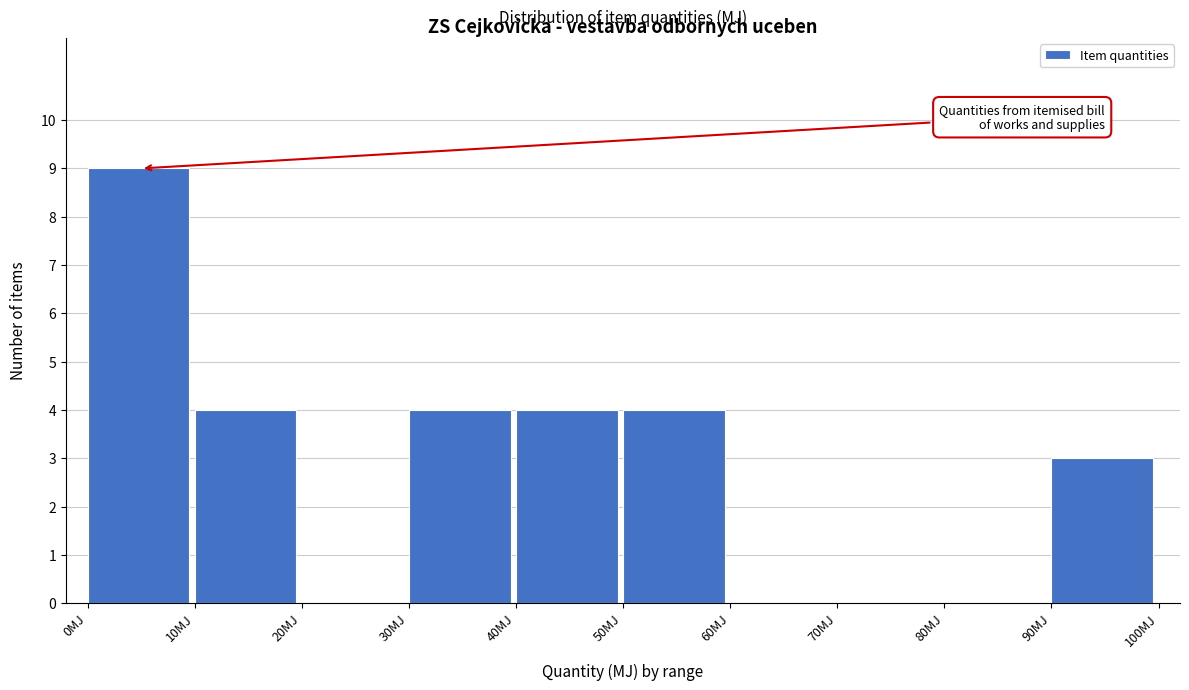

Reading left to right, list every bar in this chart as the range it spans on the x-axis followed by its height. The values are not printed on the chart, so give them approximately, as read against the axis.

0 to 10: 9
10 to 20: 4
20 to 30: 0
30 to 40: 4
40 to 50: 4
50 to 60: 4
60 to 70: 0
70 to 80: 0
80 to 90: 0
90 to 100: 3